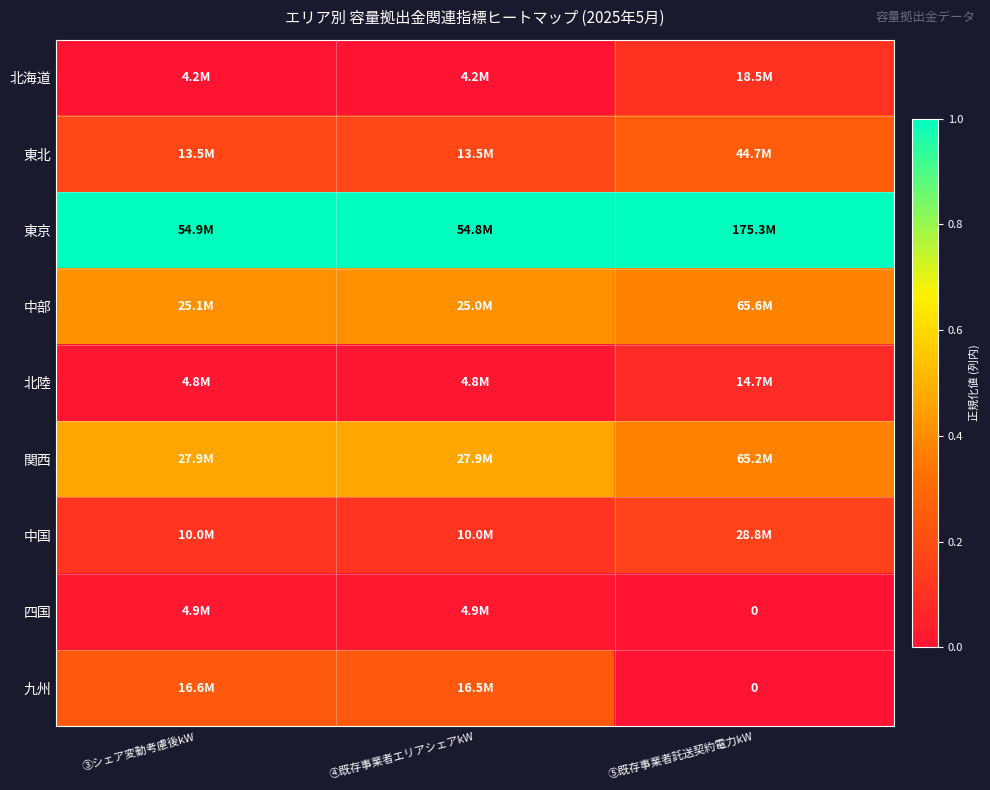

Count the 四国 values in the range 0 to 1.

3